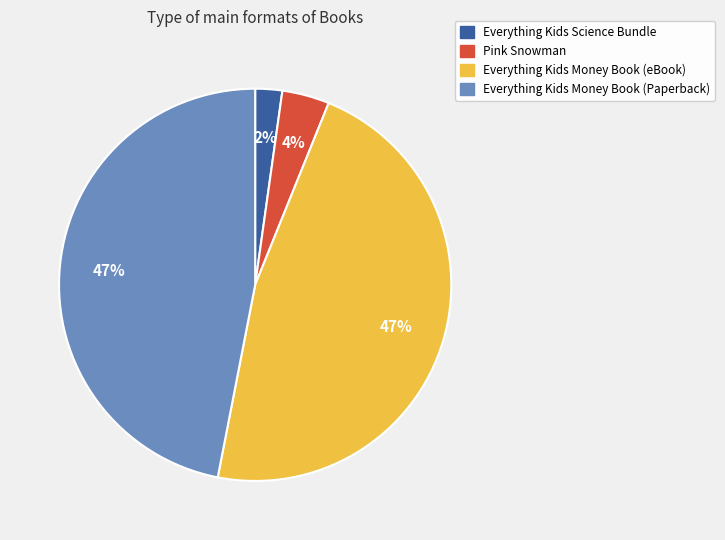

To the nearest percent, what is the difference between the largest and smallest slice percentages?

45%